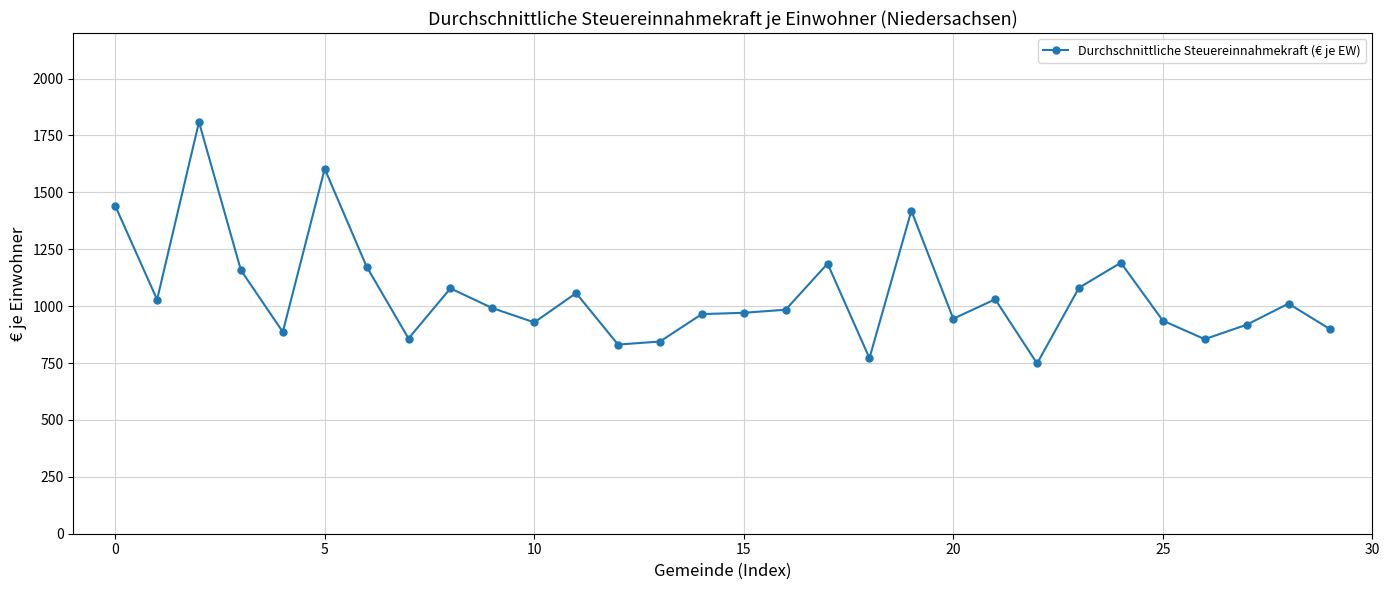

What is the value of the 3rd point from the left?

1808.9